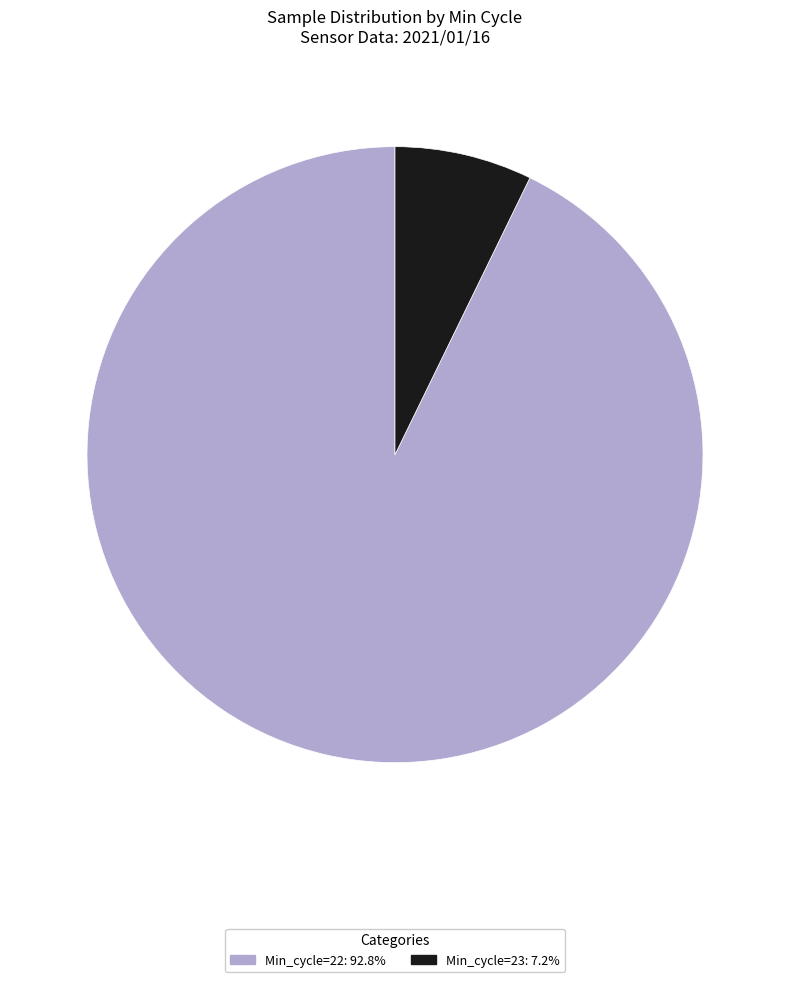

Is there any slice that represents more than half of the pie?

Yes